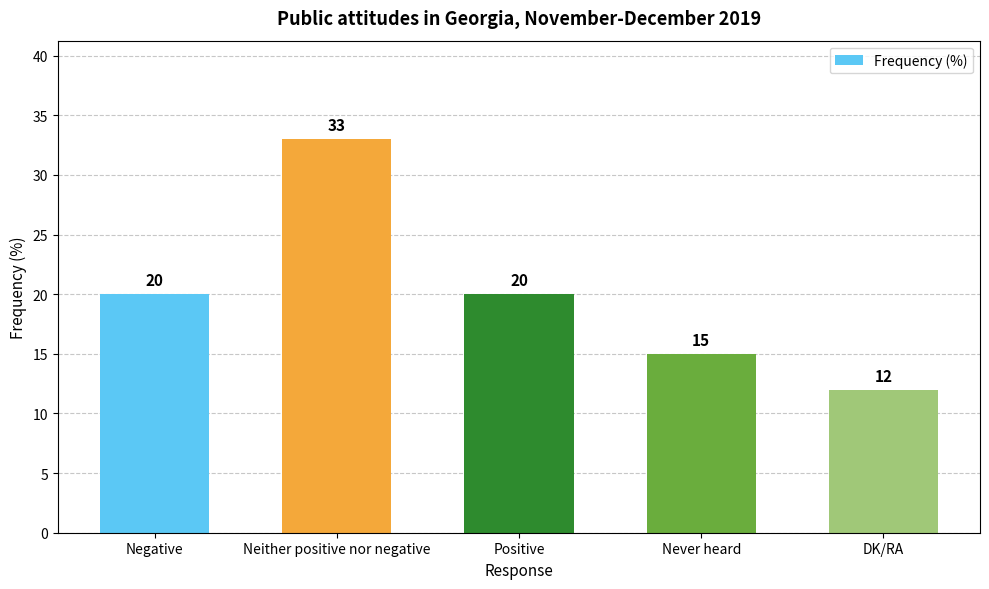

What is the difference between the second highest and second lowest values?

5